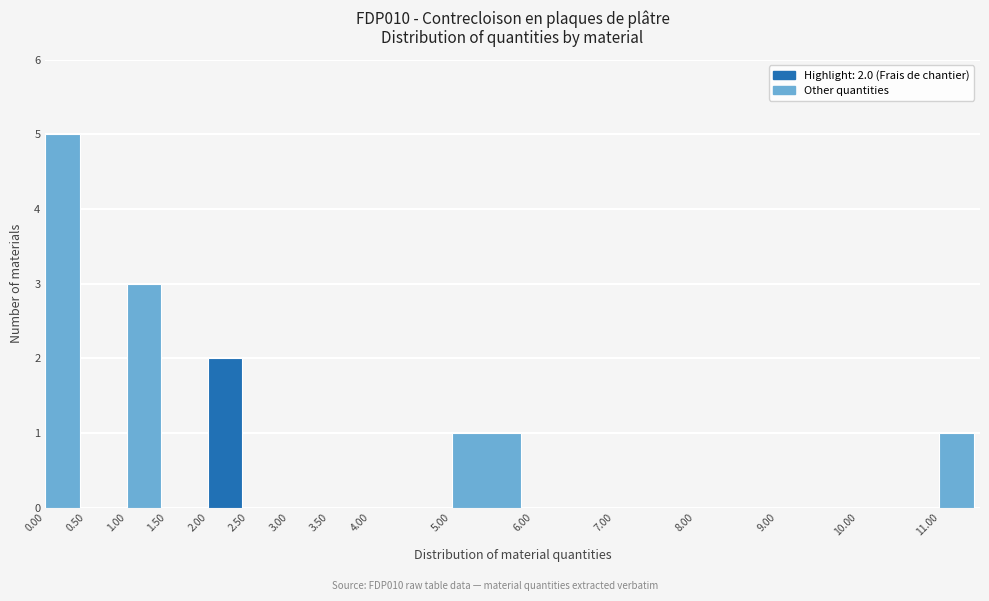

Which range on the x-axis has the tallest bar?

0.0 to 0.5